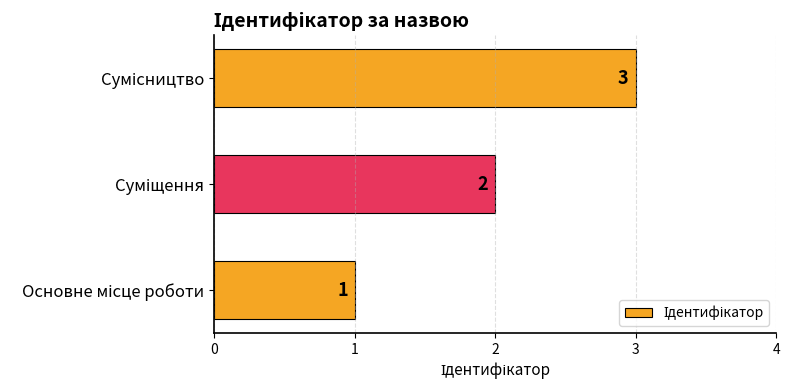

How many values are between 1 and 3?

3